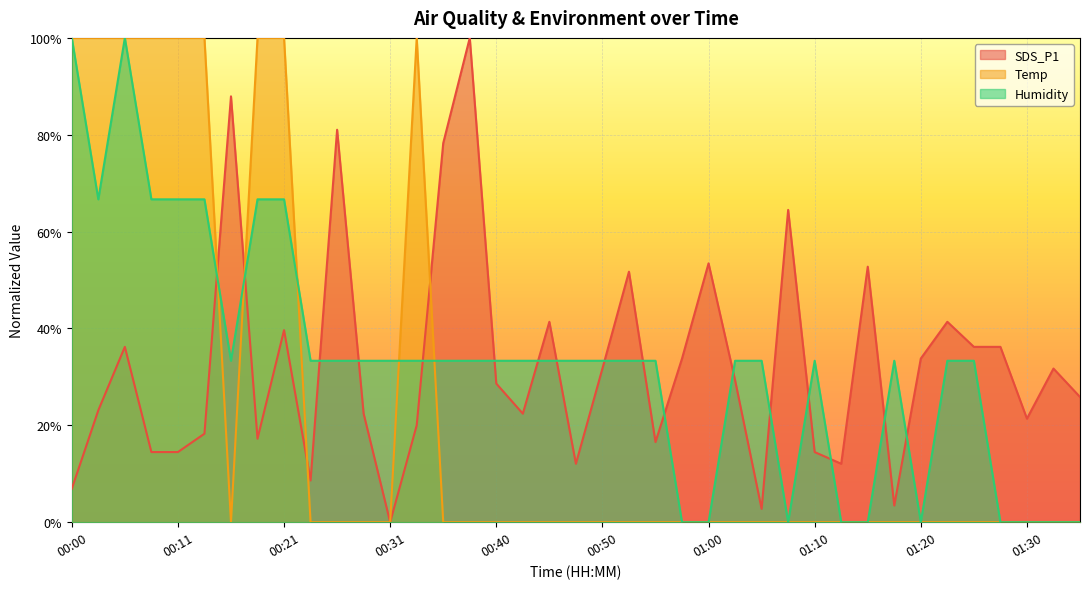

Which series has the largest range (max minus min)?

SDS_P1